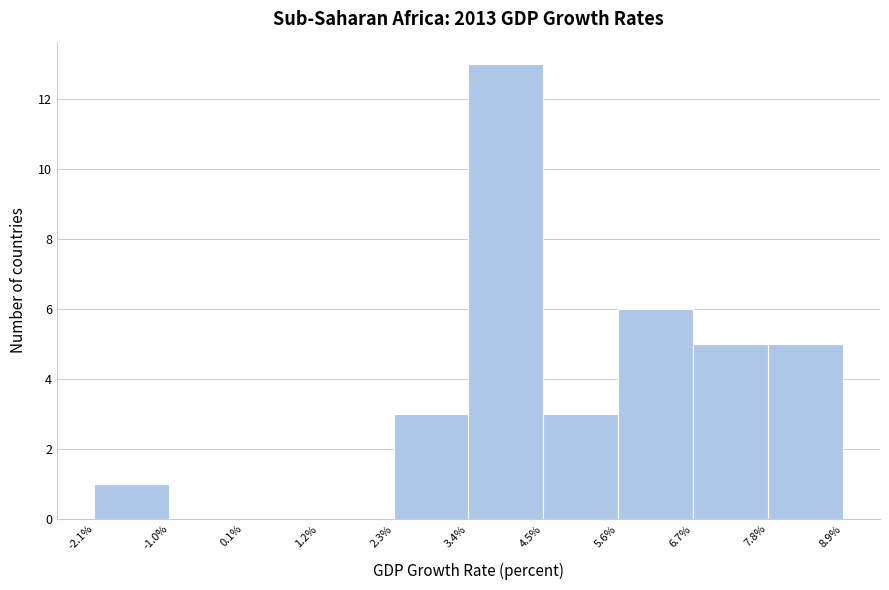

Reading left to right, transcribe this chart: for each bar, give the range it covers on the x-axis and its height. The values are not printed on the chart, so give them approximately, as read against the axis.

-2.1% to -1.0%: 1
-1.0% to 0.1%: 0
0.1% to 1.2%: 0
1.2% to 2.3%: 0
2.3% to 3.4%: 3
3.4% to 4.5%: 13
4.5% to 5.6%: 3
5.6% to 6.7%: 6
6.7% to 7.8%: 5
7.8% to 8.9%: 5